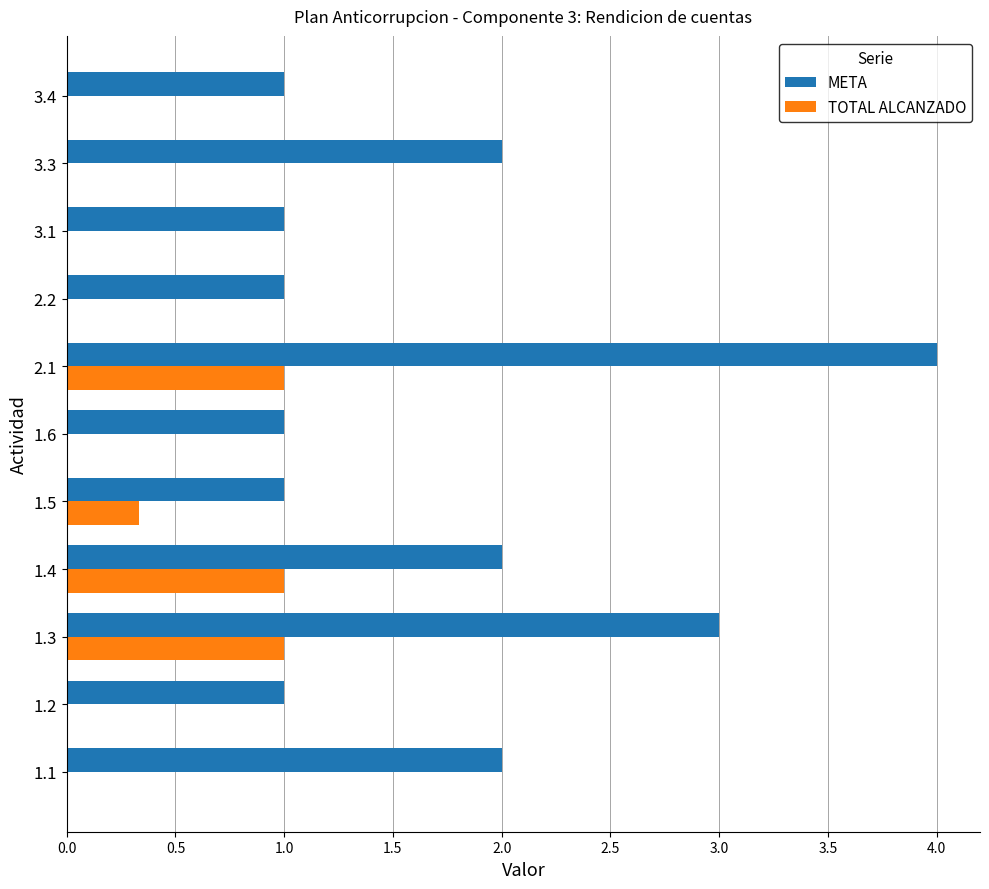

What is the maximum value for META?

4.0